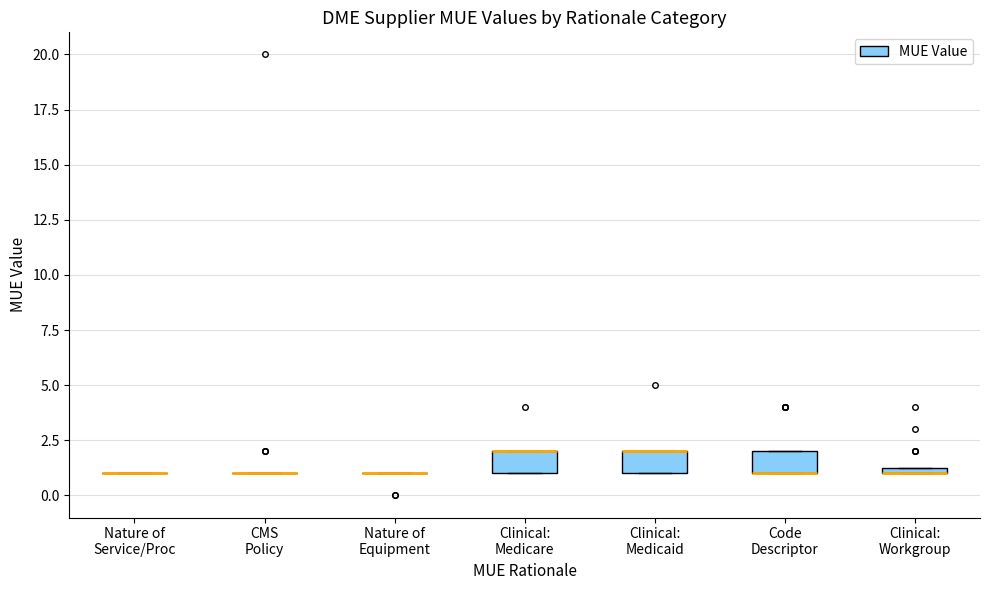

Where is the upper edge of the box for Code Descriptor on the y-axis? The values are not printed on the chart, so give them approximately, as read against the axis.

2.0